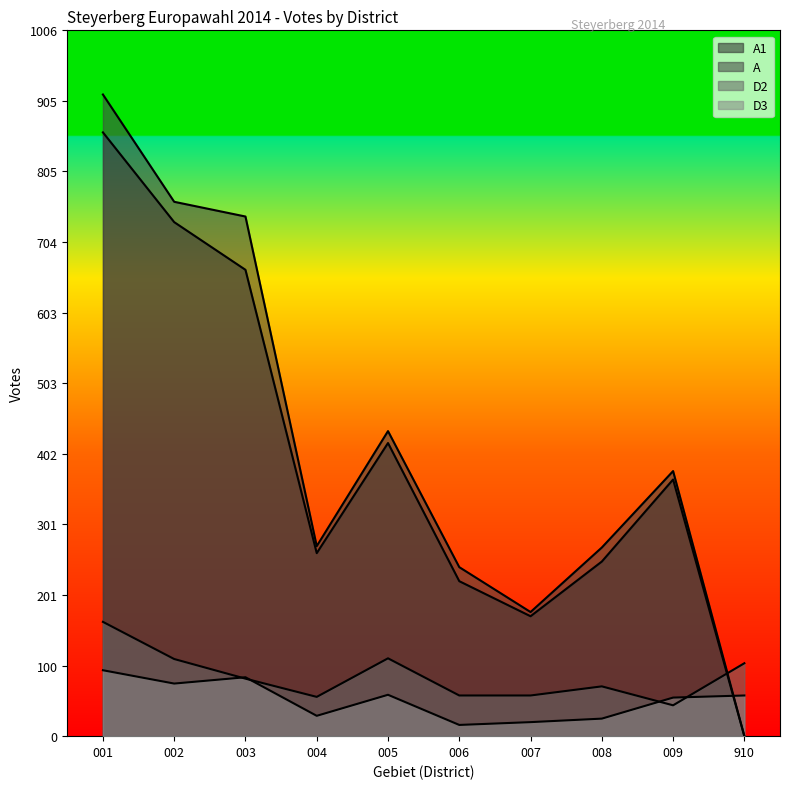

Rank the series at 009 from highest to lowest value.

A, A1, D3, D2